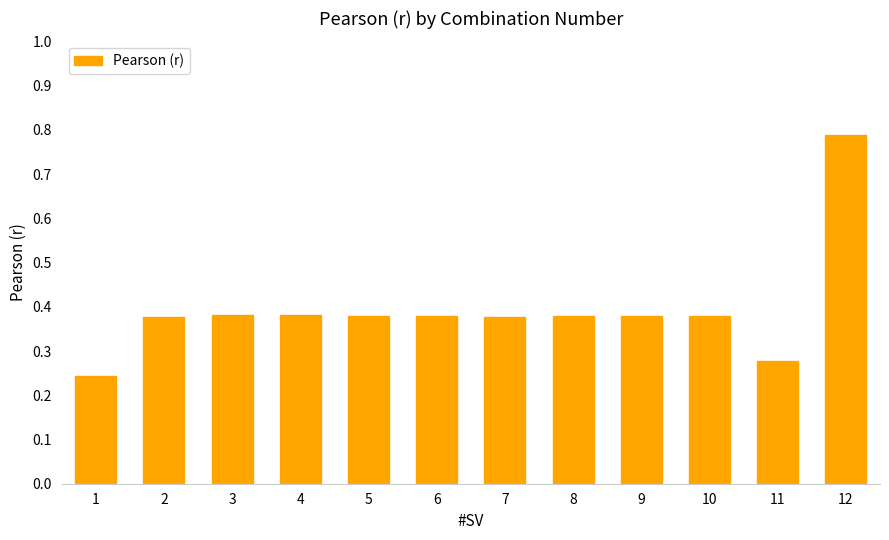

What is the difference between the maximum and second lowest values?

0.5